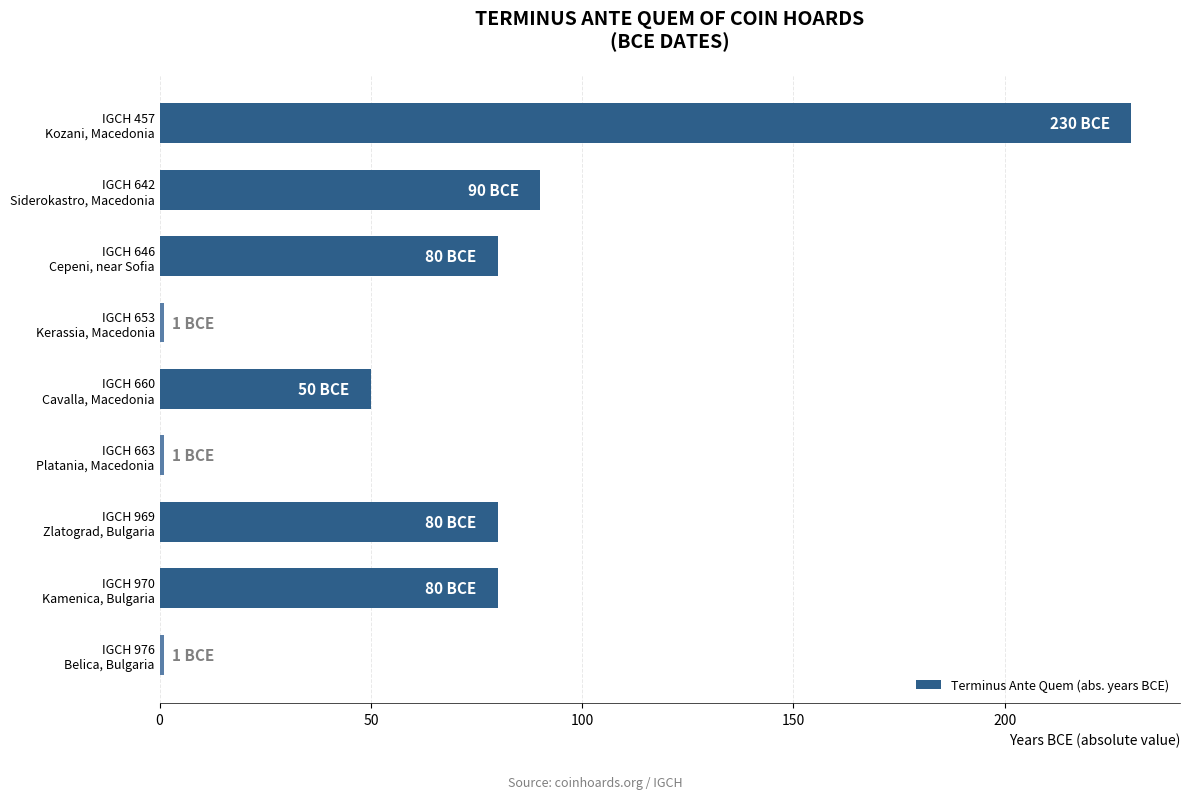

What is the average value?

68